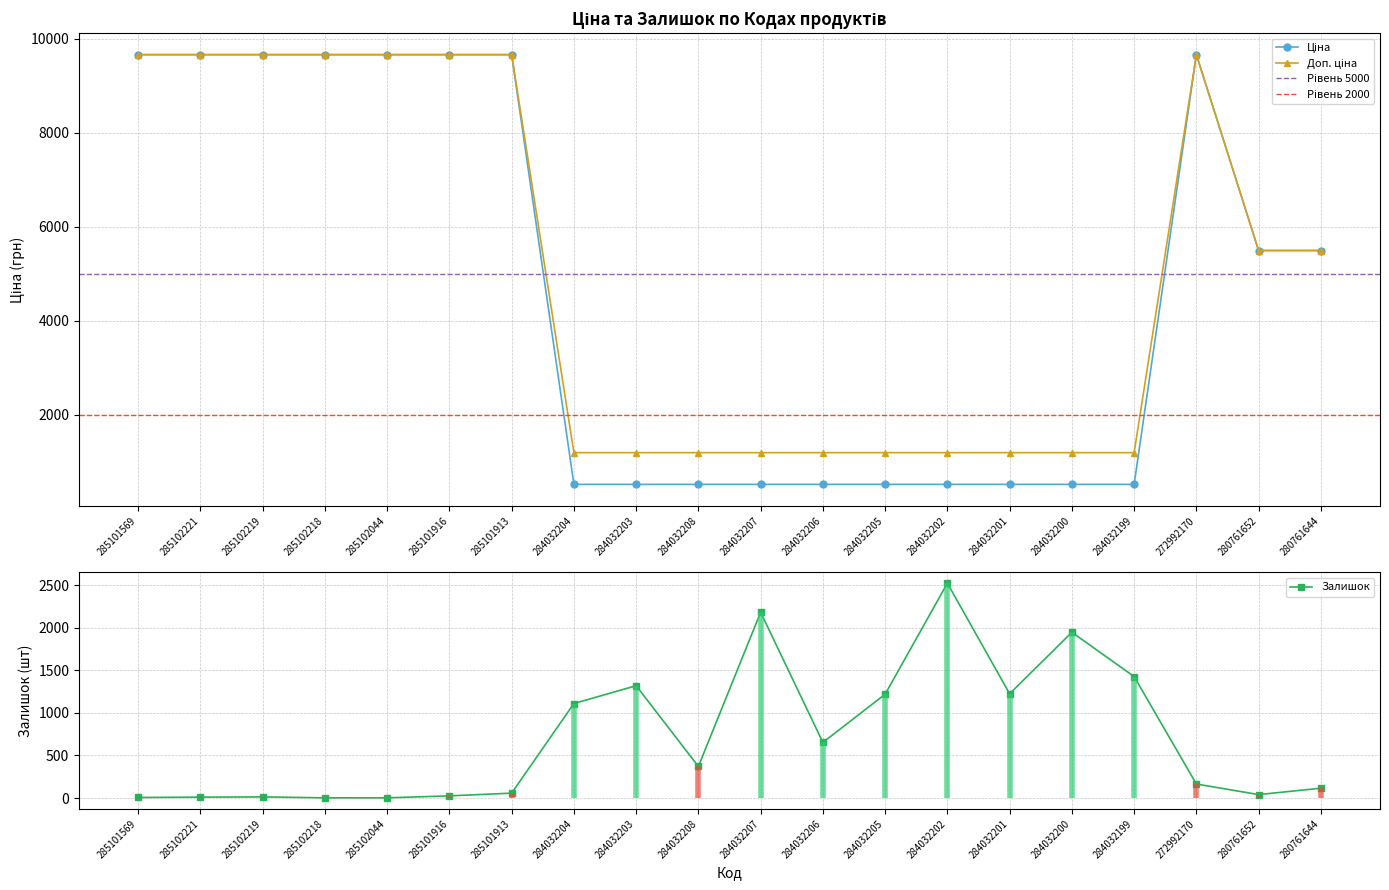

Reading right to left, extract all data points from this chart.

Ціна: 5497.3	5497.3	9664.7	522.2	522.2	522.2	522.2	522.2	522.2	522.2	522.2	522.2	522.2	9664.7	9664.7	9664.7	9664.7	9664.7	9664.7	9664.7
Доп. ціна: 5497.3	5497.3	9664.7	1197.0	1197.0	1197.0	1197.0	1197.0	1197.0	1197.0	1197.0	1197.0	1197.0	9664.7	9664.7	9664.7	9664.7	9664.7	9664.7	9664.7
Залишок: 116.0	41.0	165.0	1426.0	1946.0	1224.0	2522.0	1219.0	653.0	2181.0	371.0	1319.0	1110.0	58.0	26.0	3.0	3.0	14.0	11.0	7.0